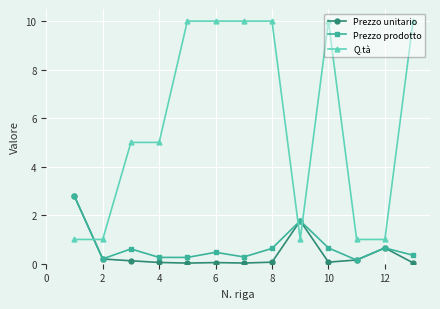

What is the maximum value for Prezzo unitario?

2.8